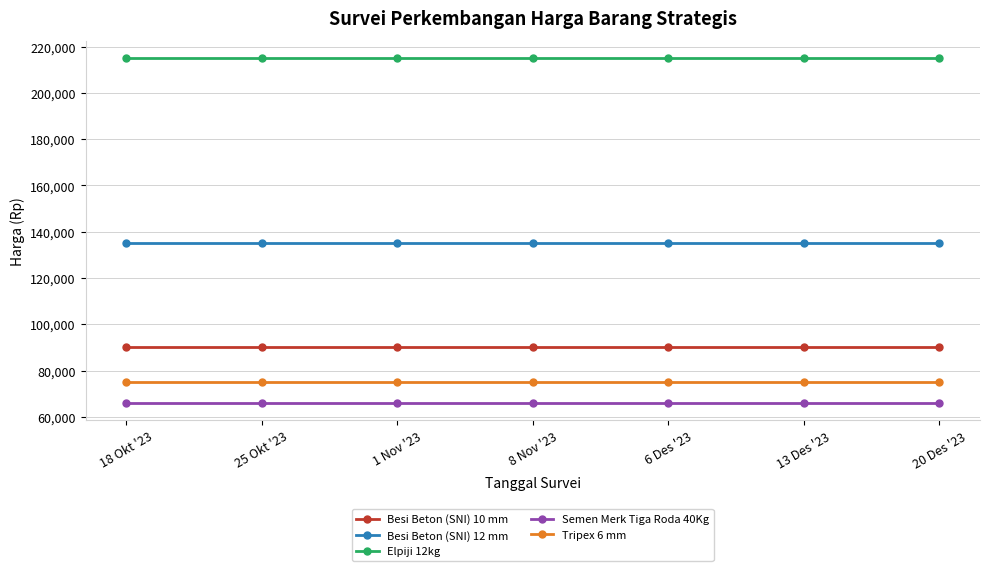

True or false: Tripex 6 mm and Besi Beton (SNI) 12 mm cross at least once.

False